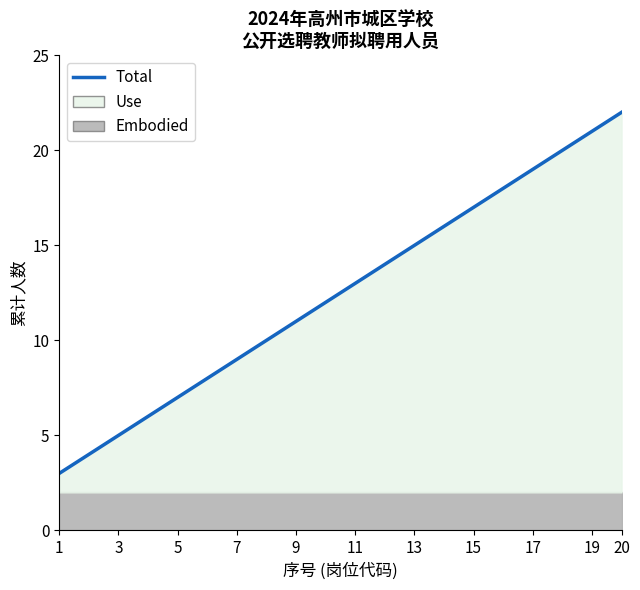

How many data points does each series have?

20